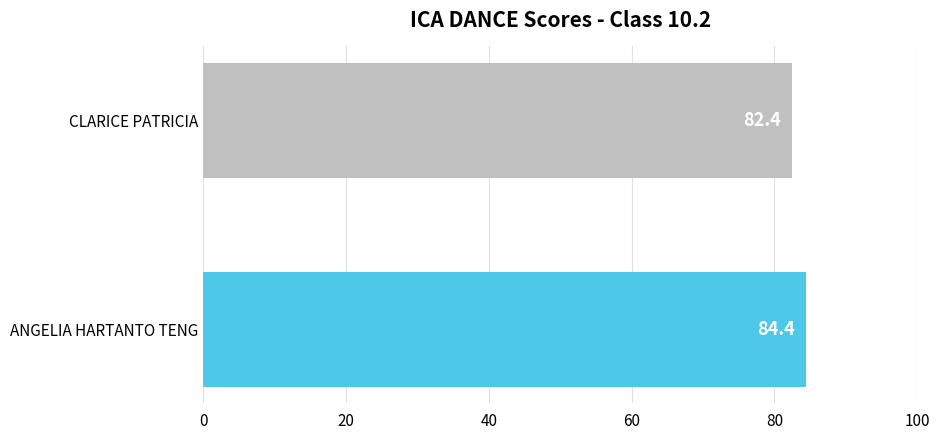

Reading bottom to top, list all the values displayed in this chart.

84.4	82.4